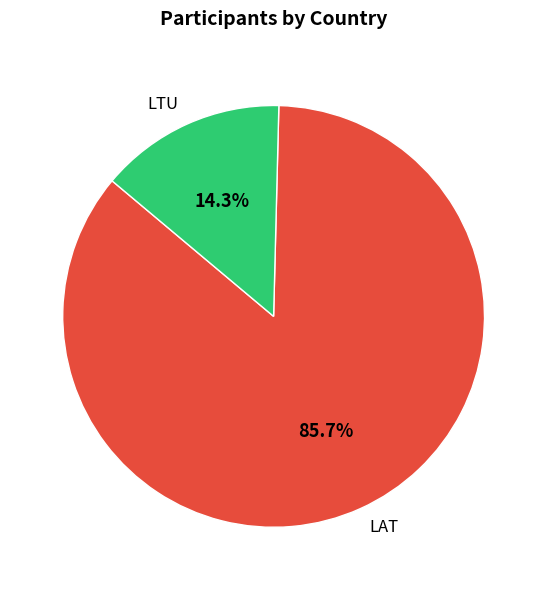

Rank the categories by value from highest to lowest.

LAT, LTU